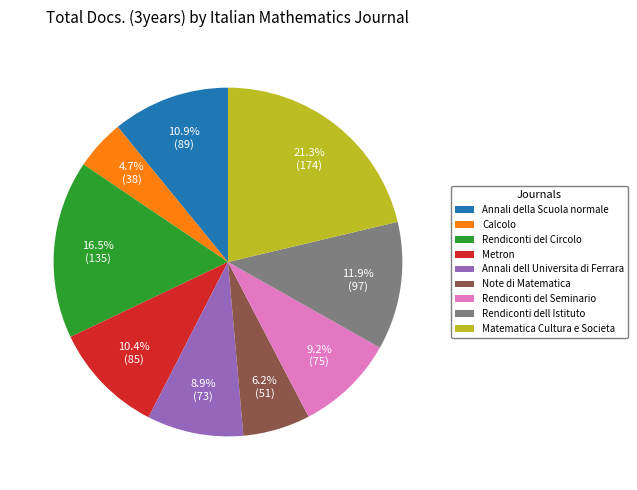

Approximately how many times larger is the value at Rendiconti dell Istituto compared to Matematica Cultura e Societa?

0.6